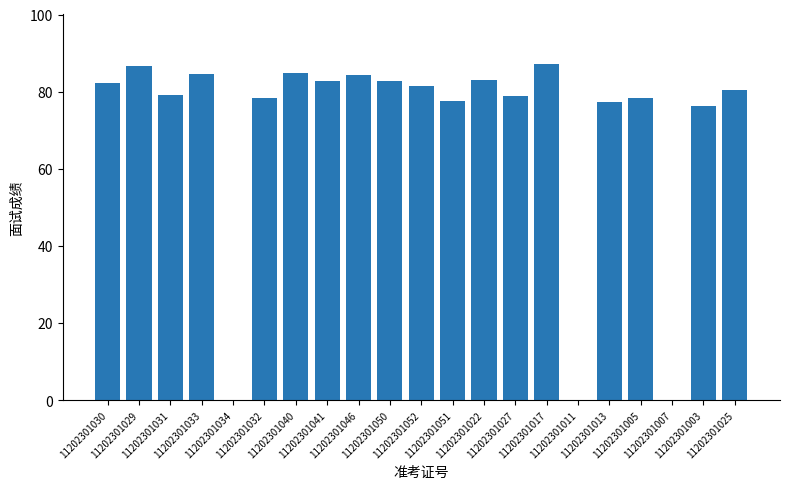

Between 11202301051 and 11202301034, which is larger?

11202301051